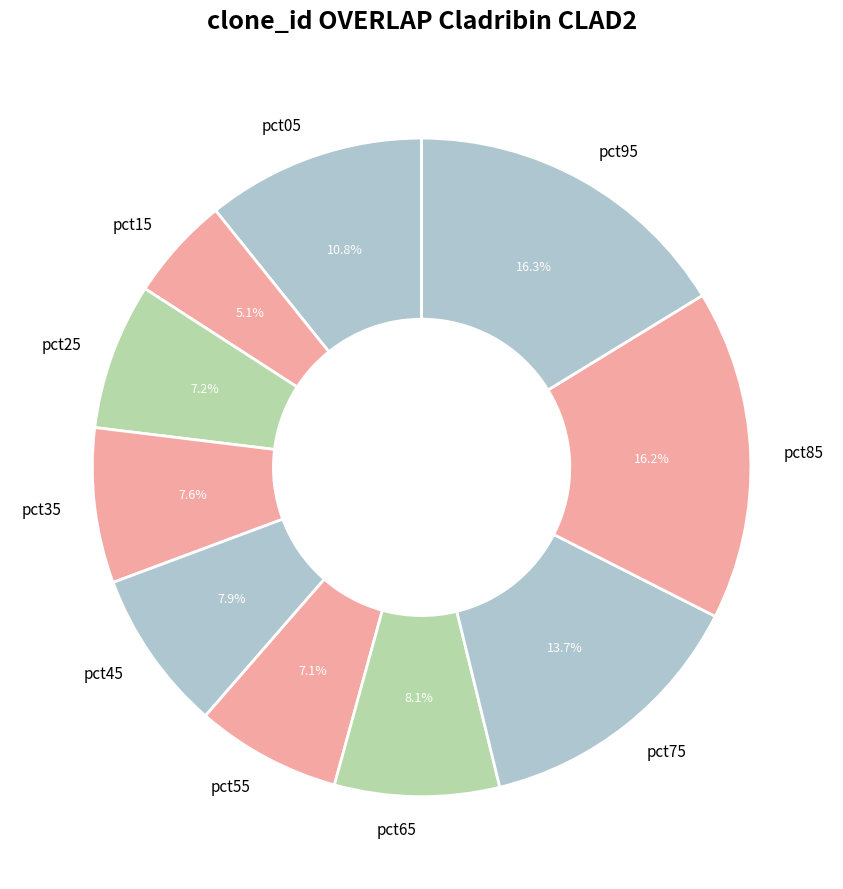

Does any single category account for the majority?

No